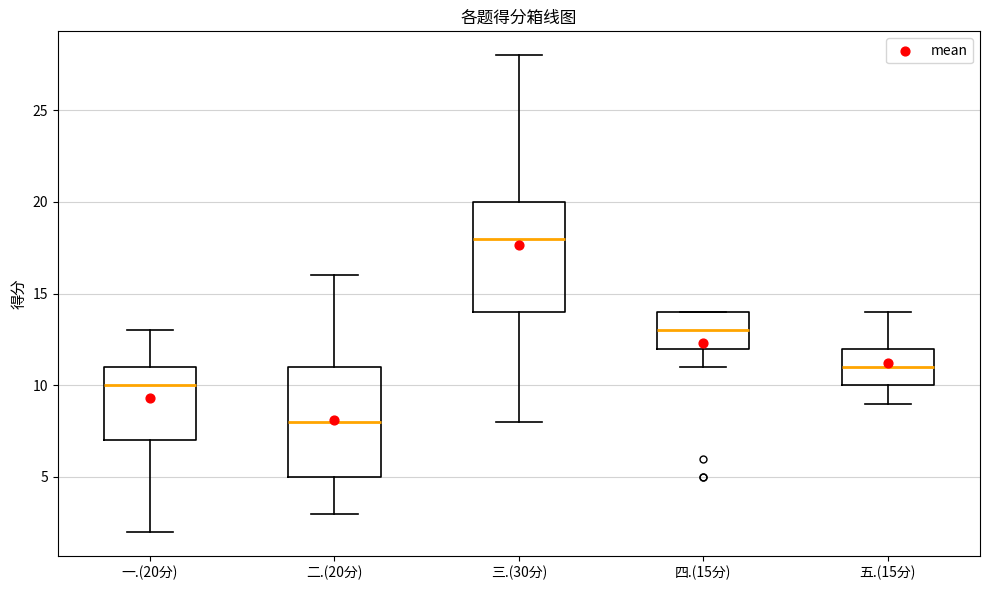

Which box's median line is the highest?

三.(30分)